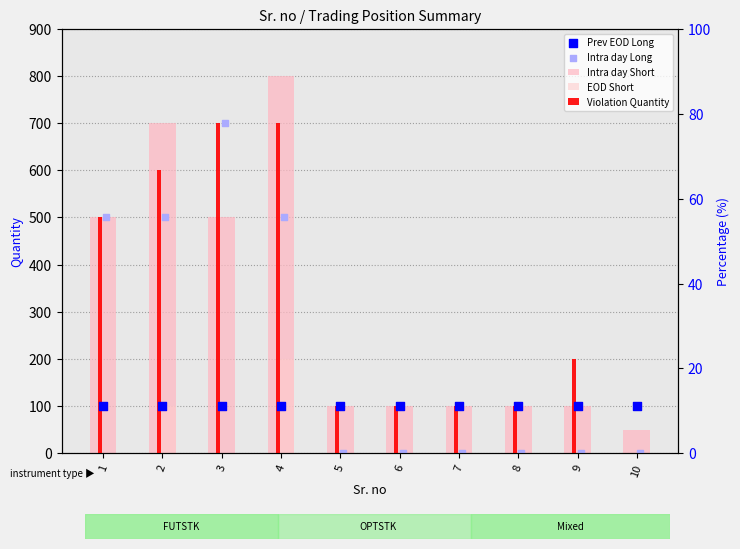

Is the value of EOD Short at 6 greater than the value of Intra day Short at 5?

No